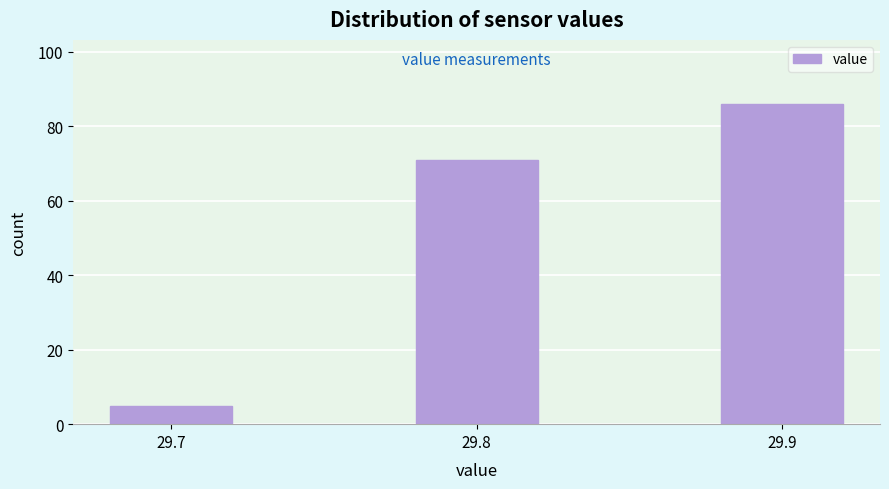

Reading right to left, transcribe all the data shown in this chart.

86	71	5